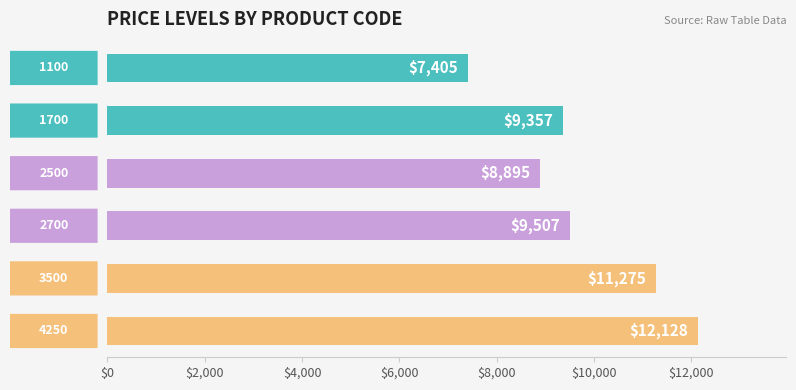

Reading top to bottom, transcribe all the data shown in this chart.

7405	9357	8895	9507	11275	12128